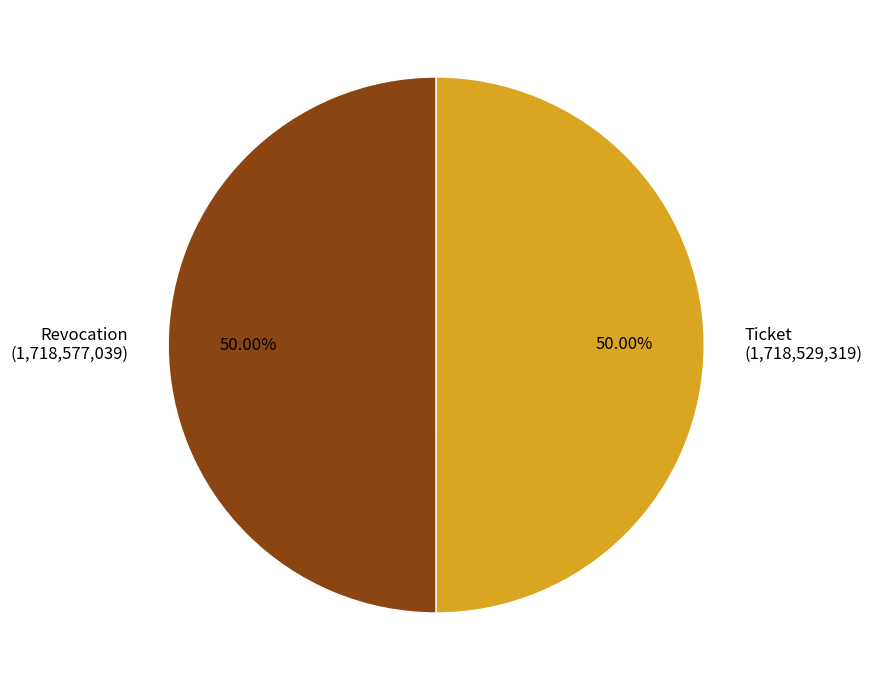

What is the ratio of the value at Revocation (1,718,577,039) to the value at Ticket (1,718,529,319)?

1.0